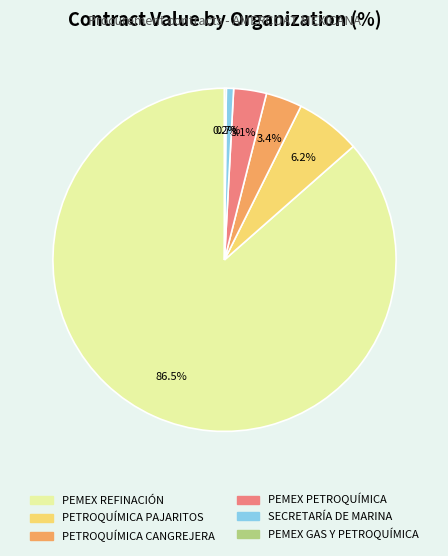

Is there any slice that represents more than half of the pie?

Yes